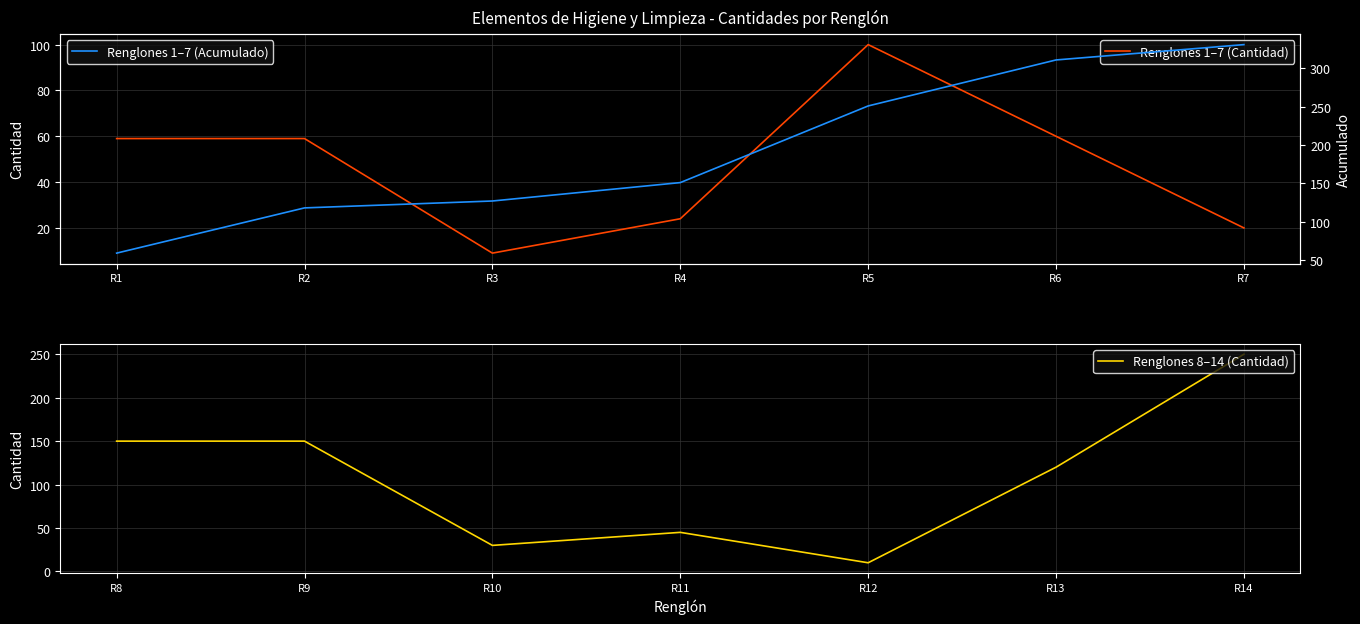

What is the minimum value for Renglones 1–7 (Cantidad)?

9